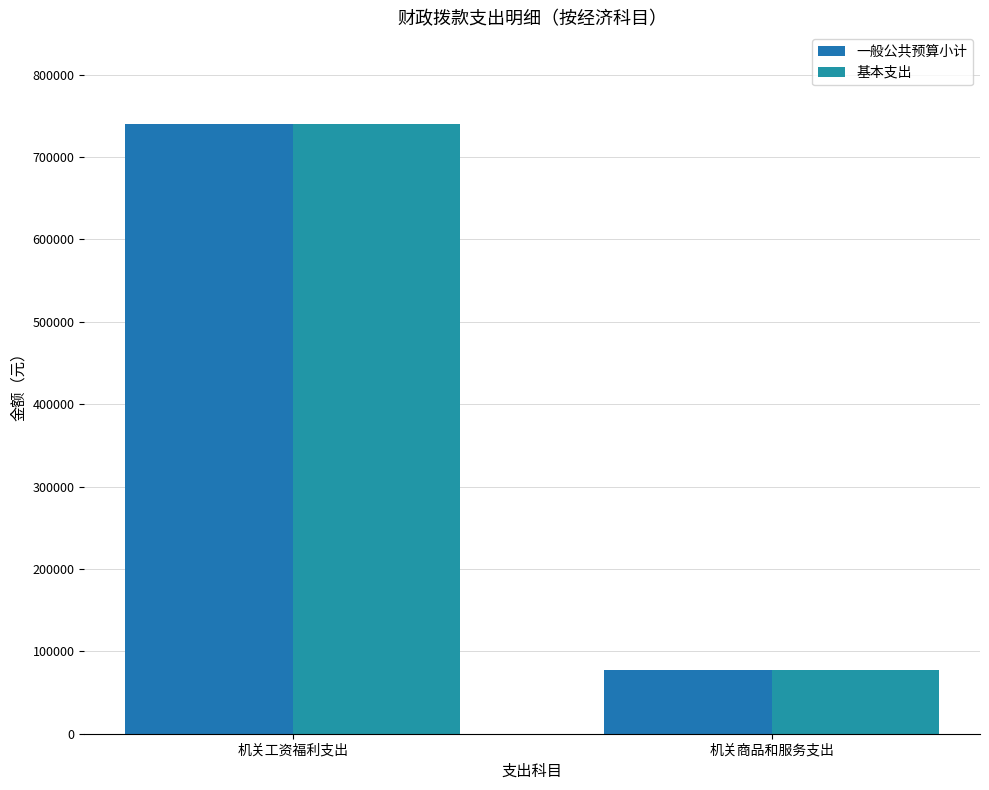

Which has a higher value, 机关商品和服务支出 or 机关工资福利支出?

机关工资福利支出